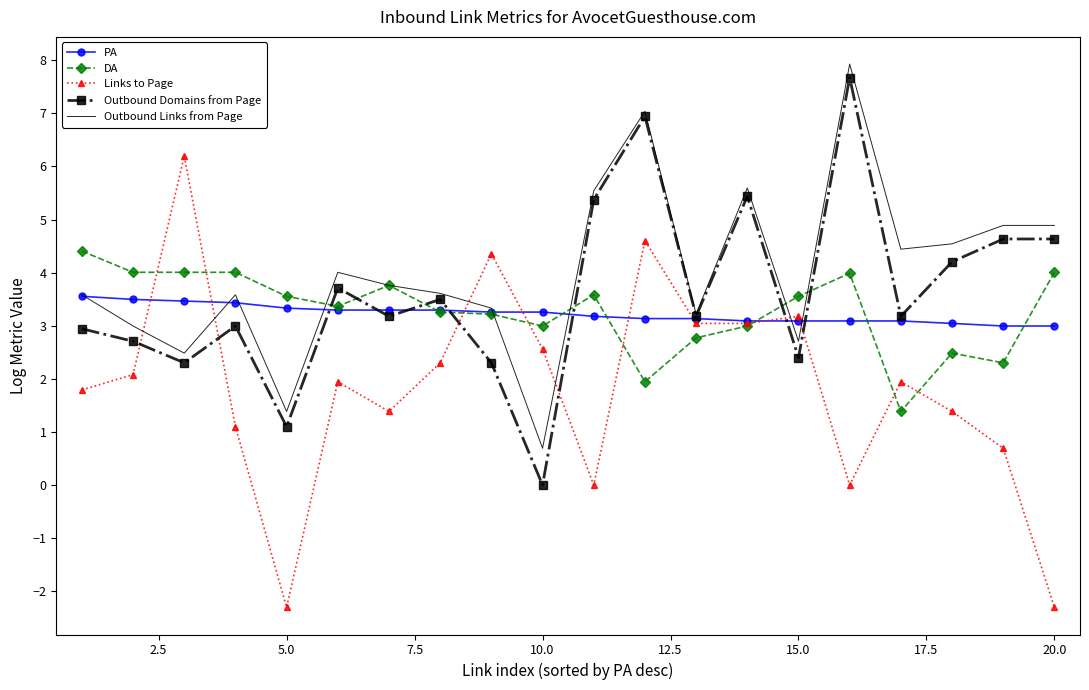

What is the lowest value of the Outbound Links from Page series?

0.7